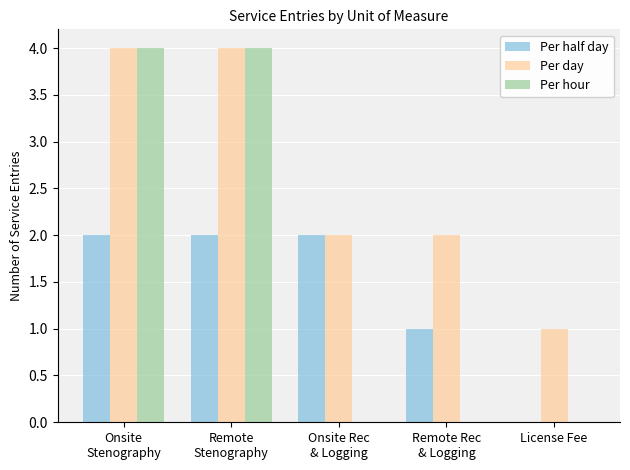

What is the maximum value shown in the chart?

4